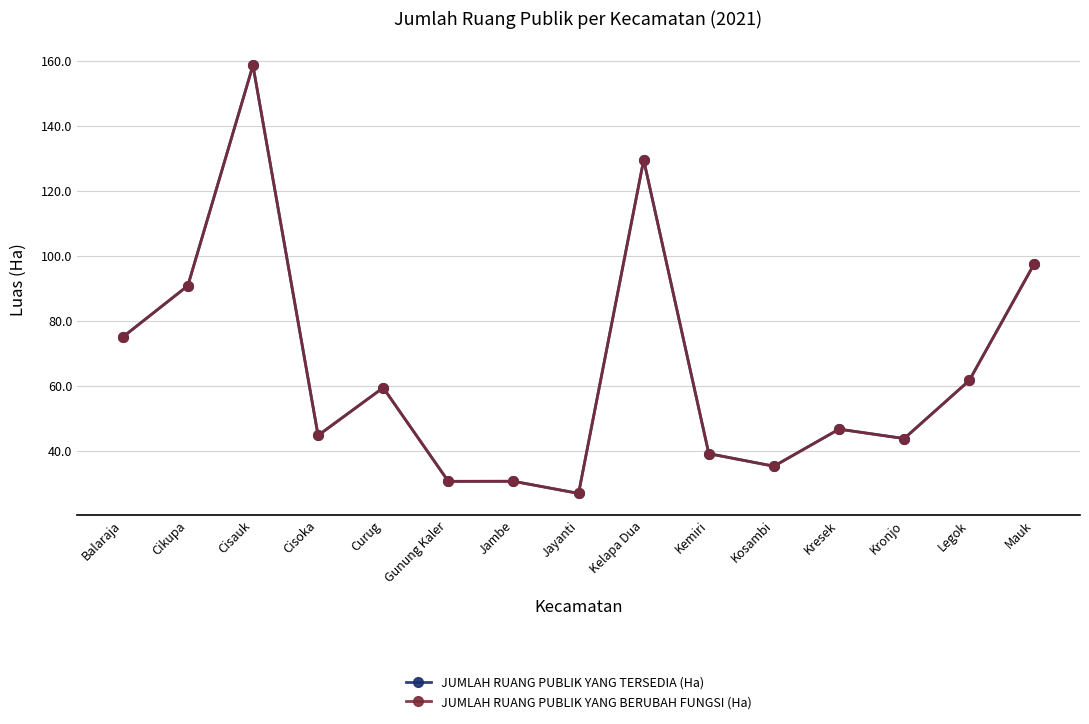

True or false: JUMLAH RUANG PUBLIK YANG BERUBAH FUNGSI (Ha) and JUMLAH RUANG PUBLIK YANG TERSEDIA (Ha) intersect in this chart.

False